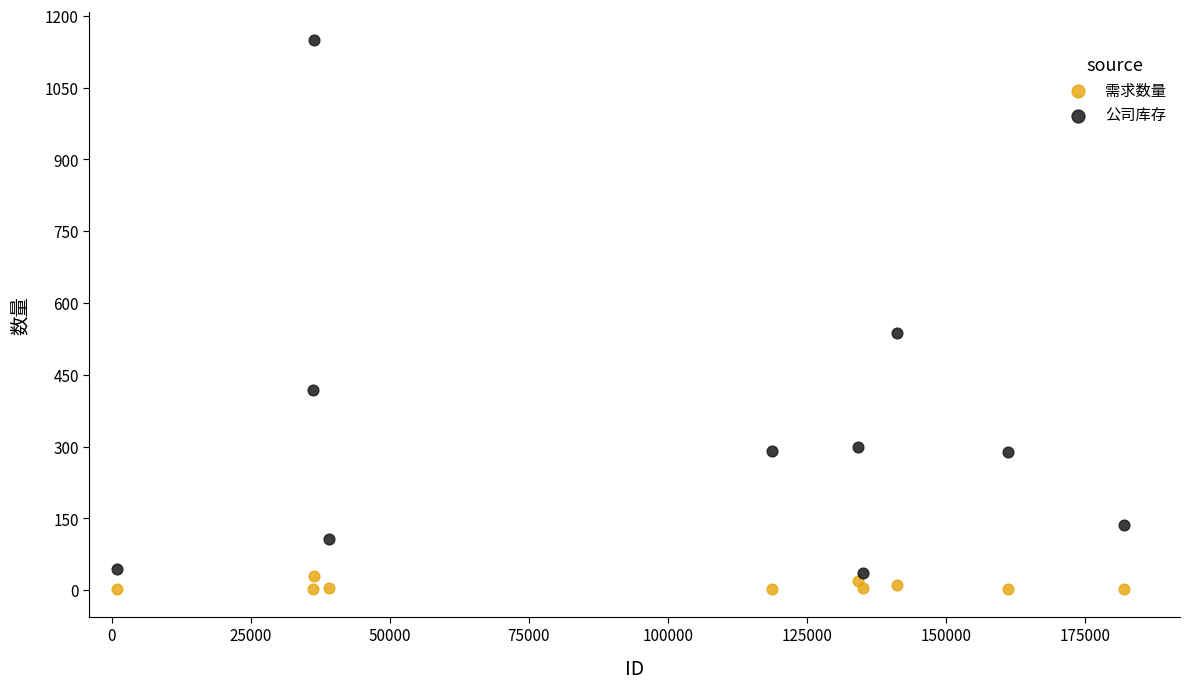

Across all data points, what is the range of X values (max minus min)?

181135